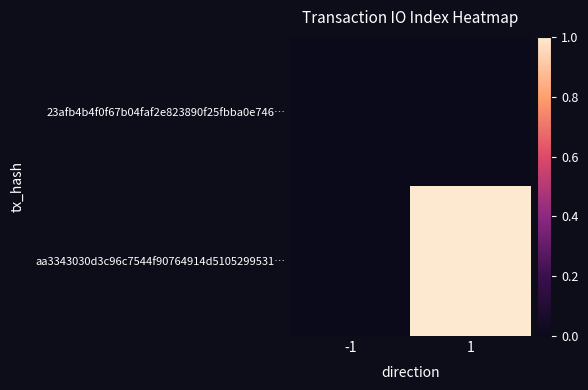

Reading left to right, extract all data points from this chart.

23afb4b4f0f67b04faf2e823890f25fbba0e746…: -1=0	1=0
aa3343030d3c96c7544f90764914d5105299531…: -1=0	1=1